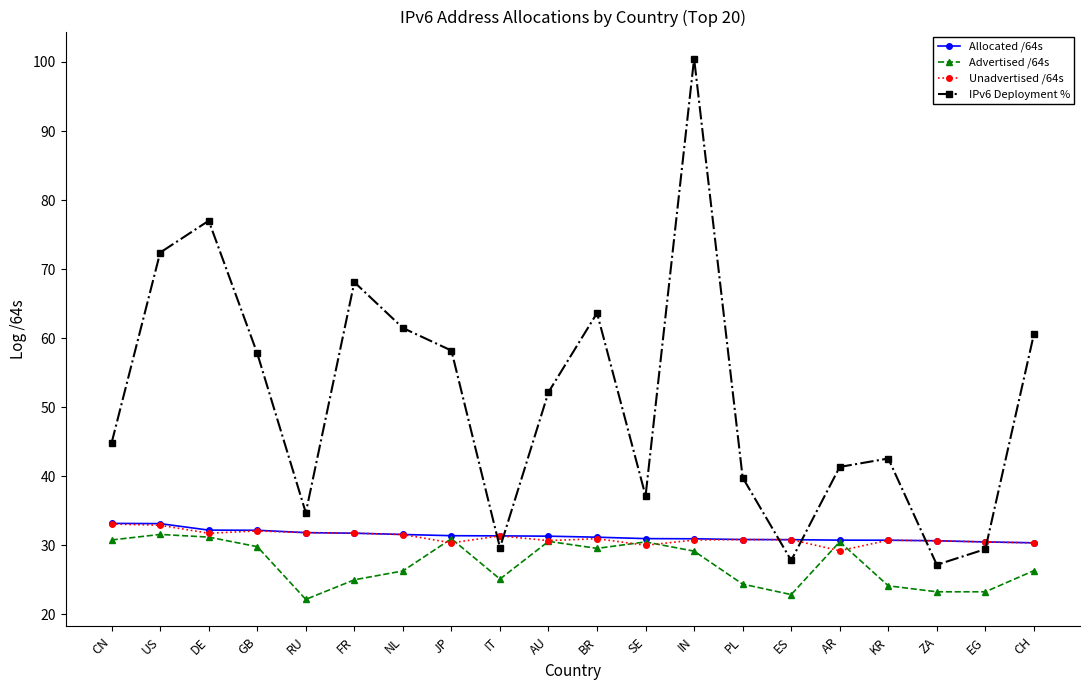

What are all the series names shown in the legend?

Allocated /64s, Advertised /64s, Unadvertised /64s, IPv6 Deployment %